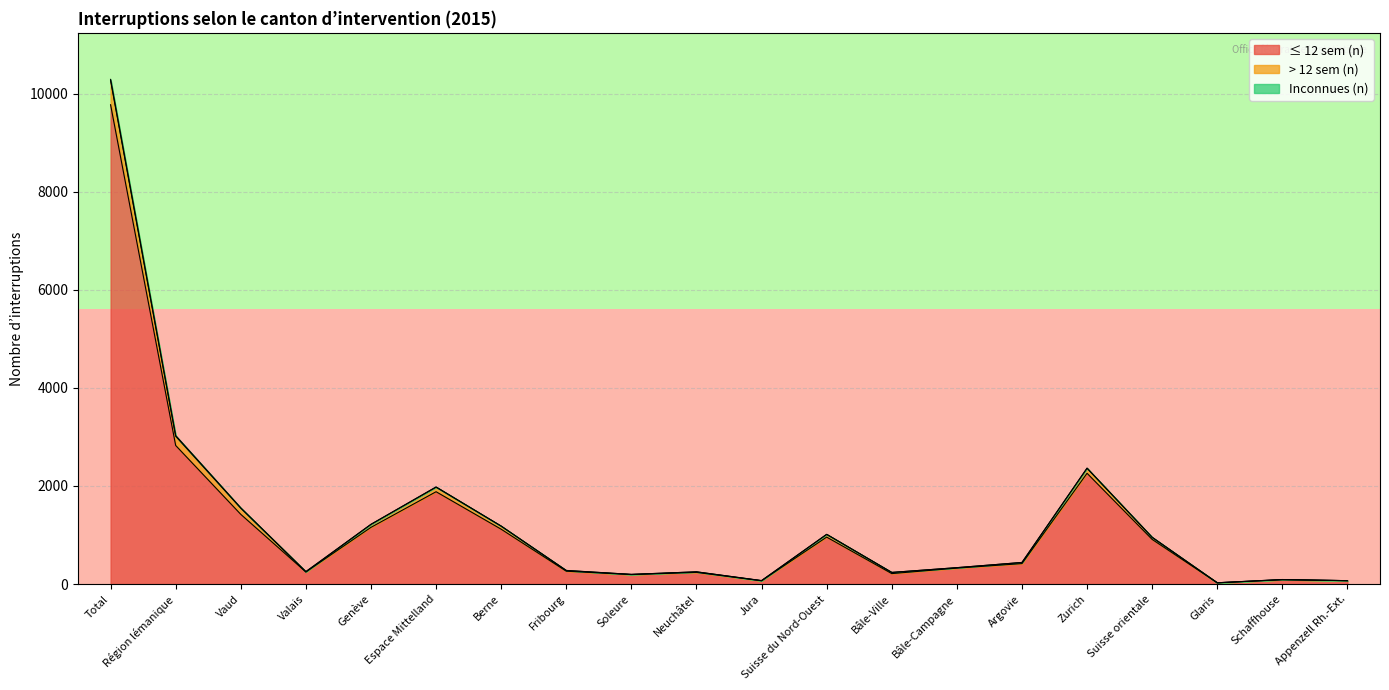

The ≤ 12 sem (n) series shows 247 at Valais. True or false?

True